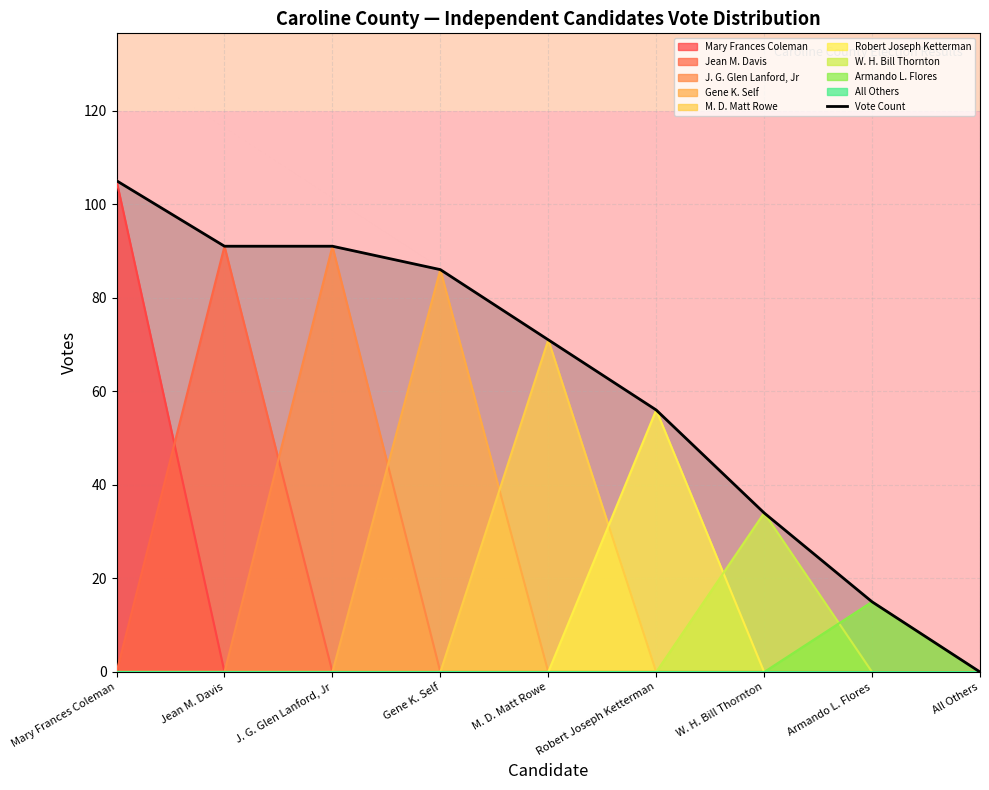

True or false: the data has more than 2 interior local peaks.

False